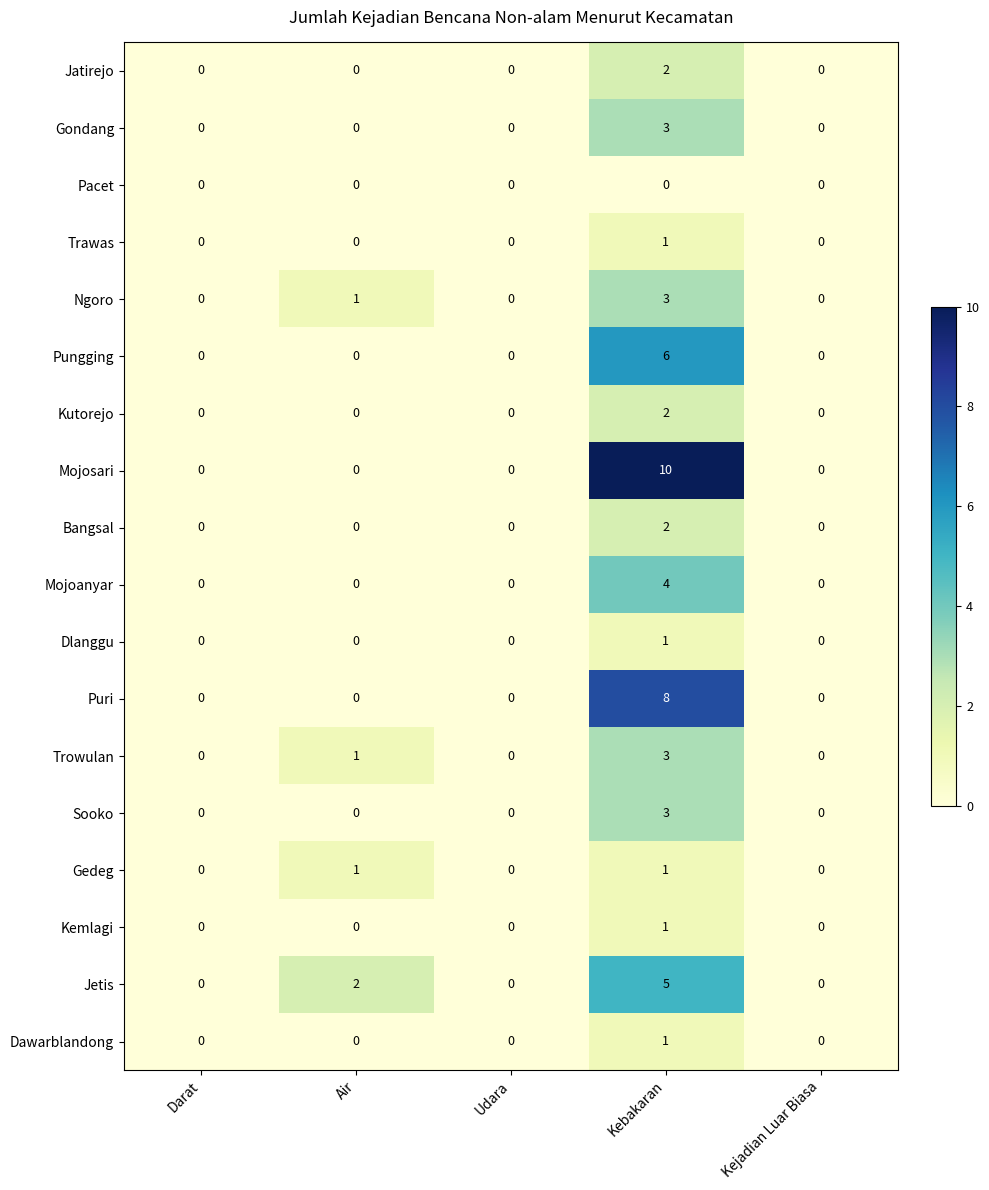

Which series has the largest range (max minus min)?

Mojosari